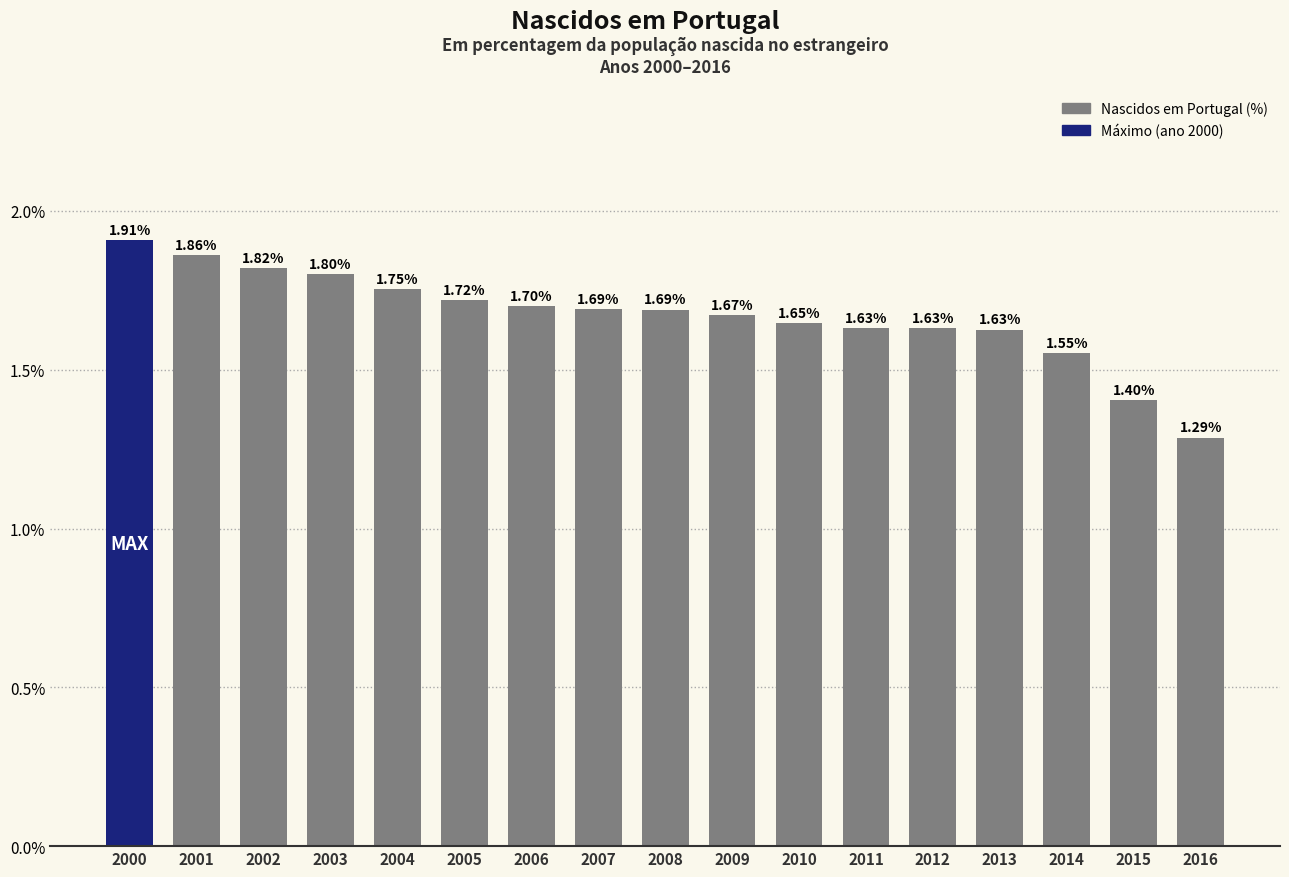

Approximately how many times larger is the value at 2011 compared to 2014?

1.0